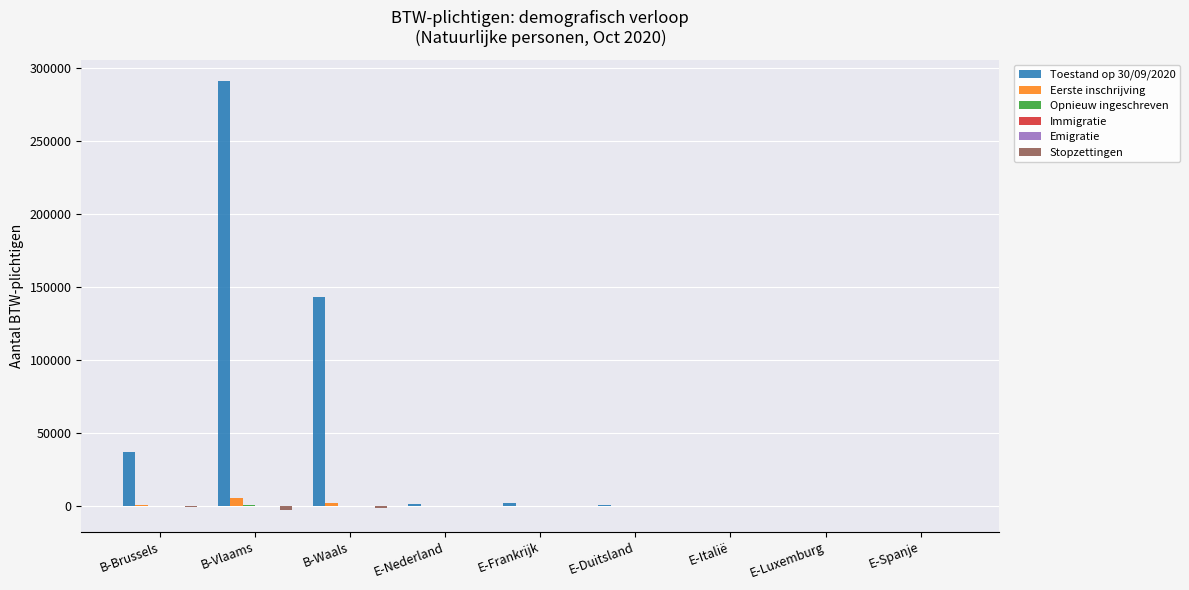

Which series has the largest total across all categories?

Toestand op 30/09/2020